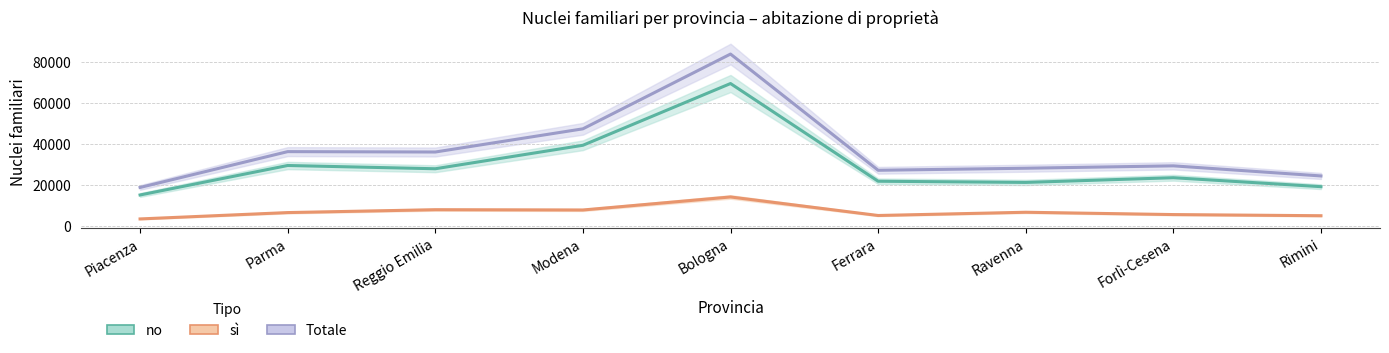

Which series has the largest range (max minus min)?

Totale